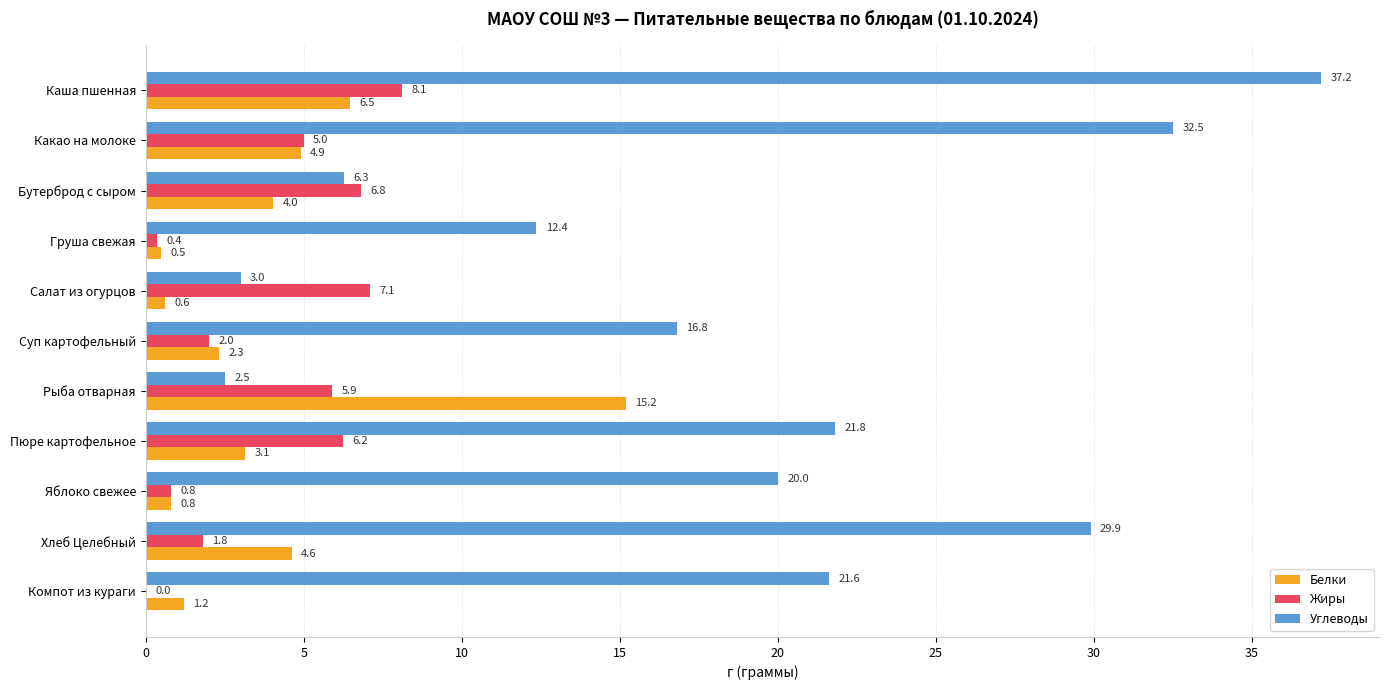

What is the total value across all series at Каша пшенная?

51.8